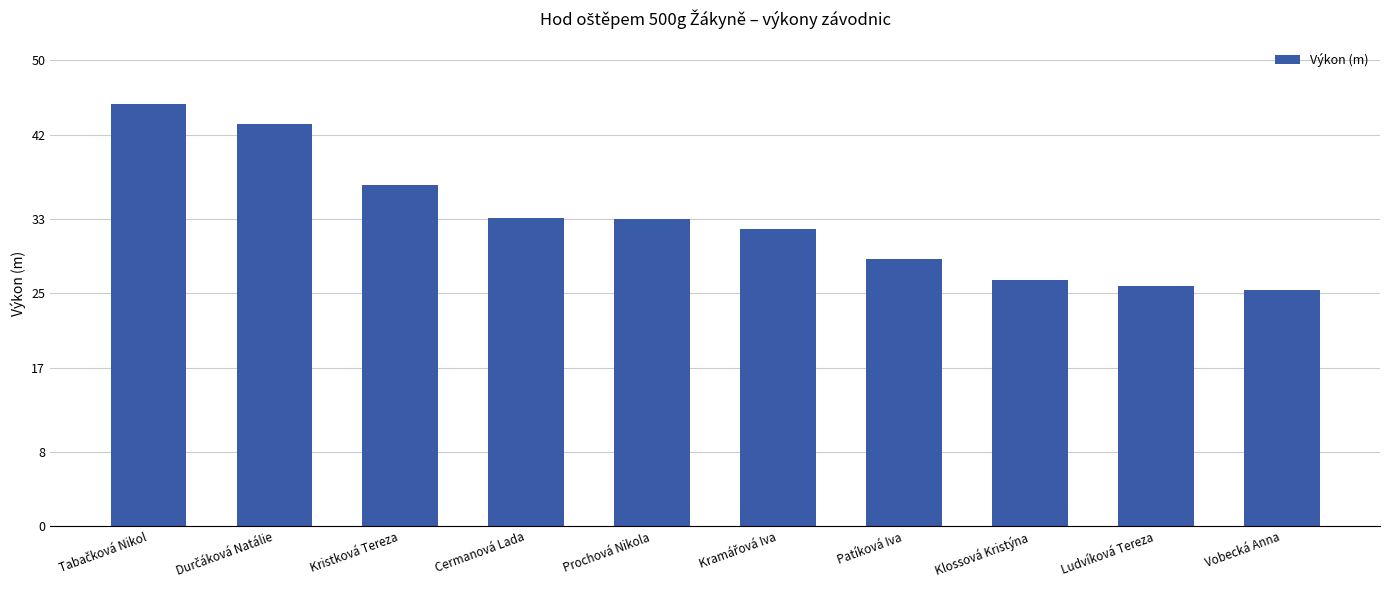

What value does the data have at Ludvíková Tereza?

25.8